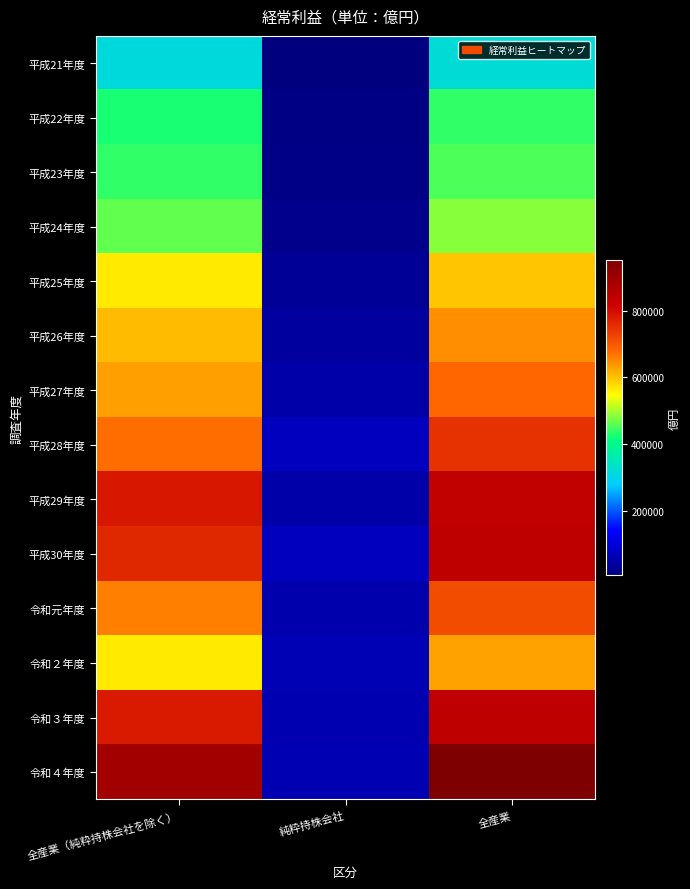

Which has a higher value, 全産業 or 全産業（純粋持株会社を除く）?

全産業